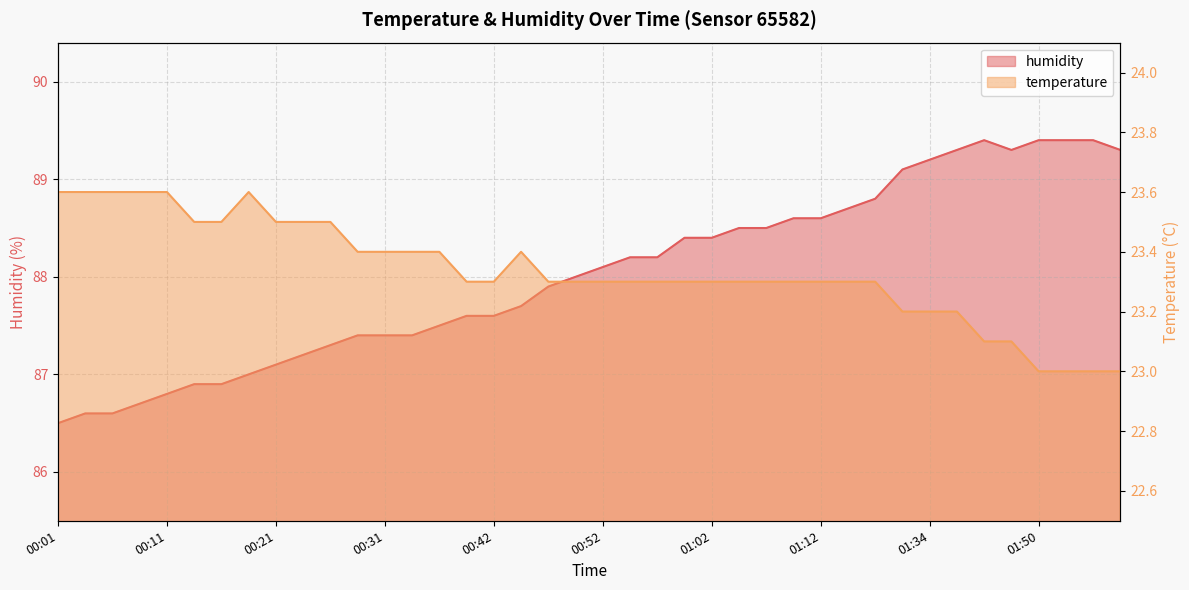

Reading left to right, extract all data points from this chart.

temperature: 23.6	23.6	23.6	23.6	23.6	23.5	23.5	23.6	23.5	23.5	23.5	23.4	23.4	23.4	23.4	23.3	23.3	23.4	23.3	23.3	23.3	23.3	23.3	23.3	23.3	23.3	23.3	23.3	23.3	23.3	23.3	23.2	23.2	23.2	23.1	23.1	23.0	23.0	23.0	23.0
humidity: 86.5	86.6	86.6	86.7	86.8	86.9	86.9	87.0	87.1	87.2	87.3	87.4	87.4	87.4	87.5	87.6	87.6	87.7	87.9	88.0	88.1	88.2	88.2	88.4	88.4	88.5	88.5	88.6	88.6	88.7	88.8	89.1	89.2	89.3	89.4	89.3	89.4	89.4	89.4	89.3